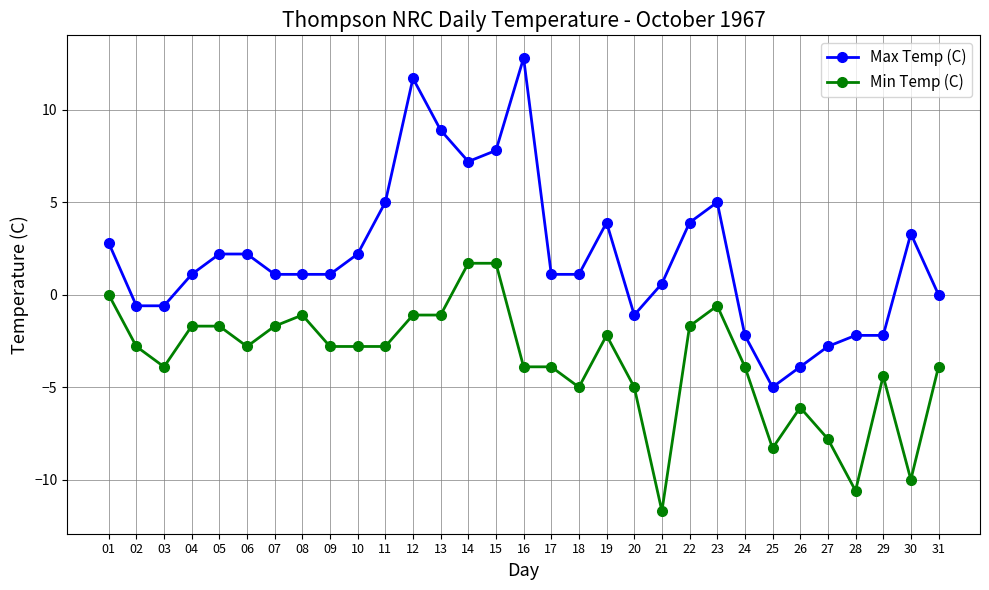

Which series has the largest range (max minus min)?

Max Temp (C)